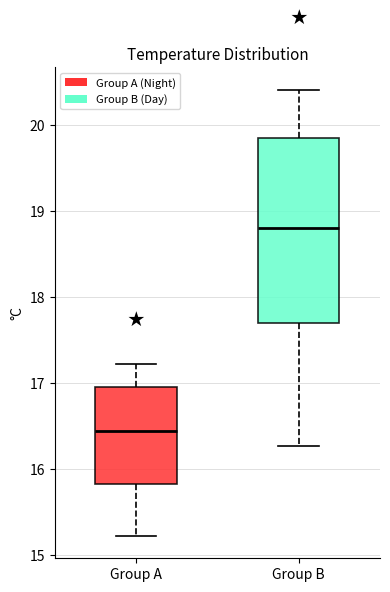

Which box's median line is the lowest?

Group A